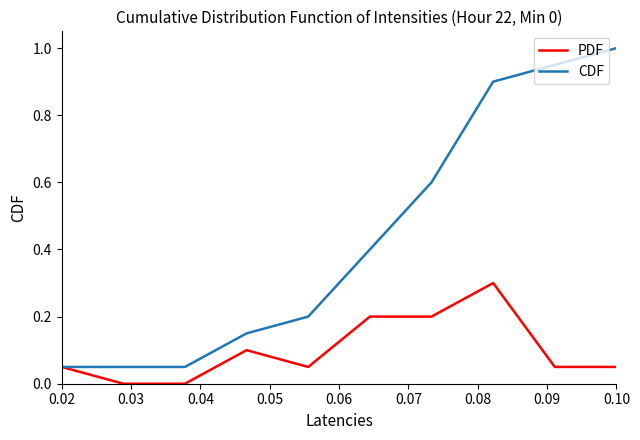

List the series in order of their overall mean, lowest first.

PDF, CDF